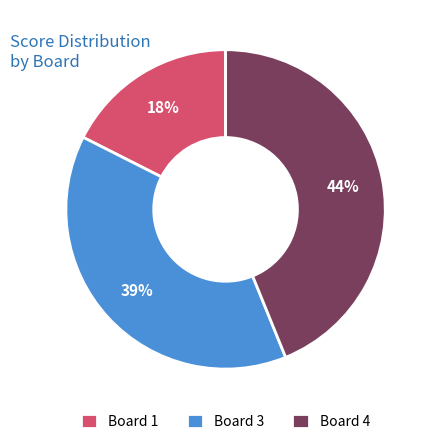

Which slice is the largest?

Board 4